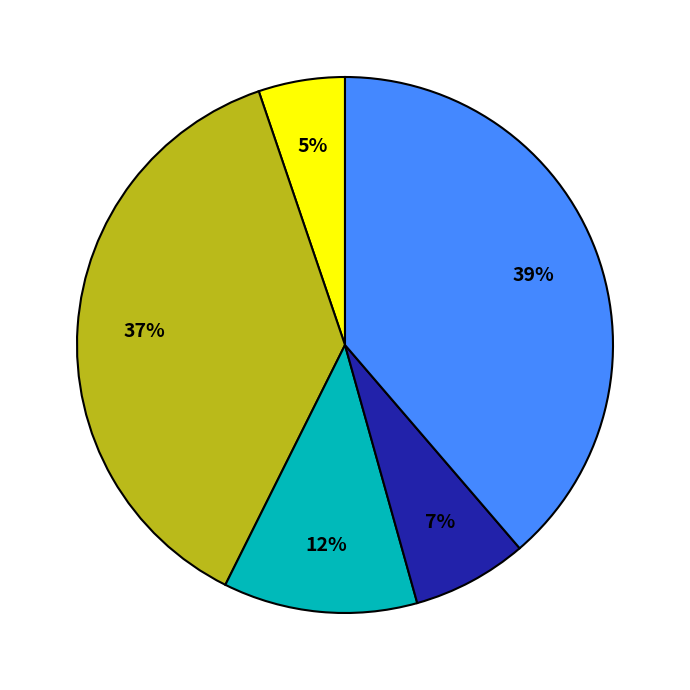

Is there any slice that represents more than half of the pie?

No